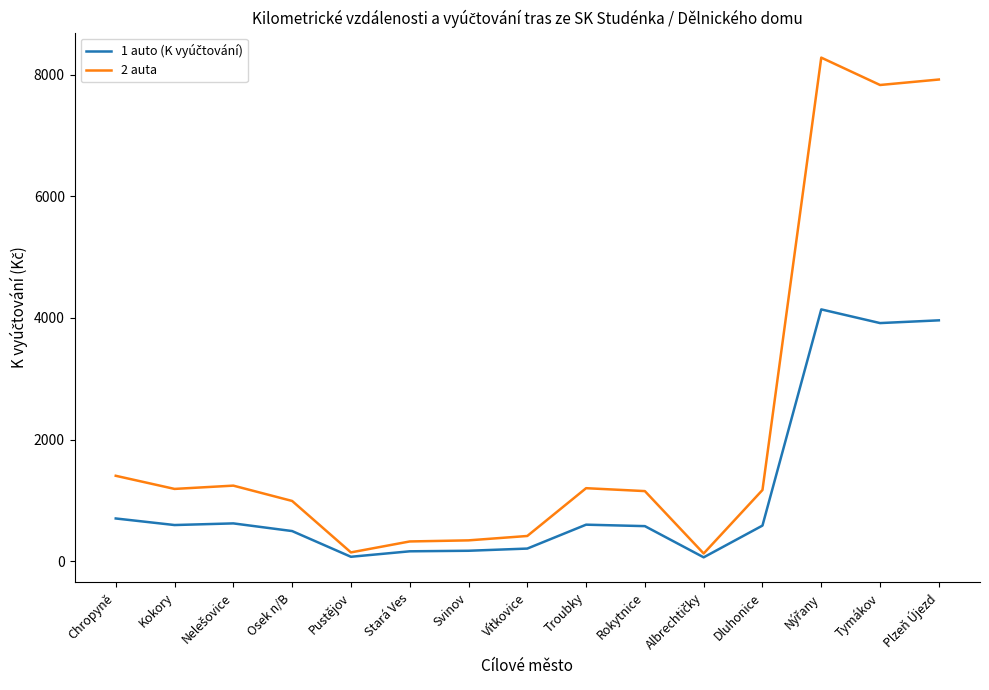

What position from the left is Vítkovice?

8